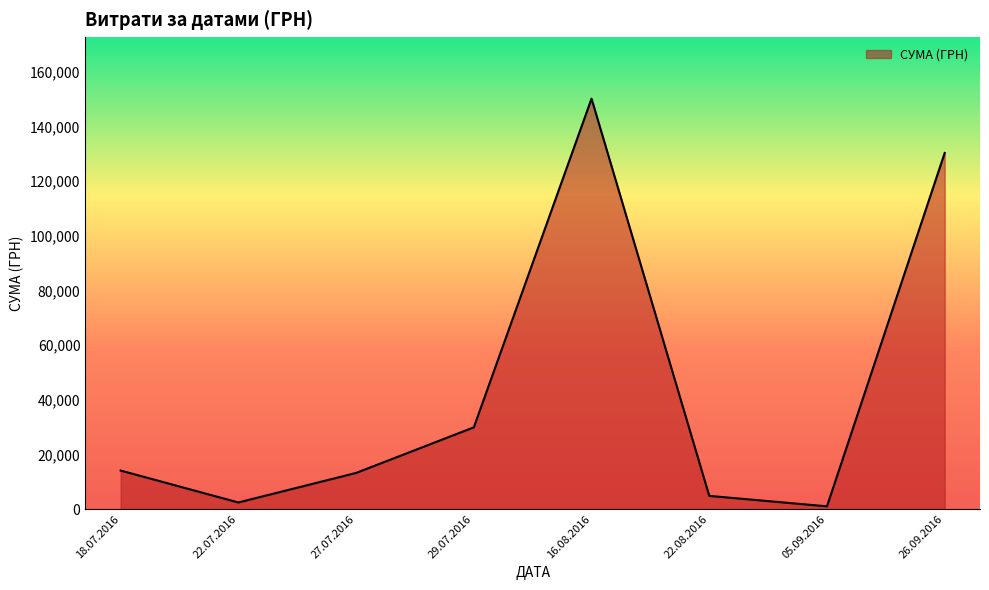

Where is the first local maximum?

16.08.2016